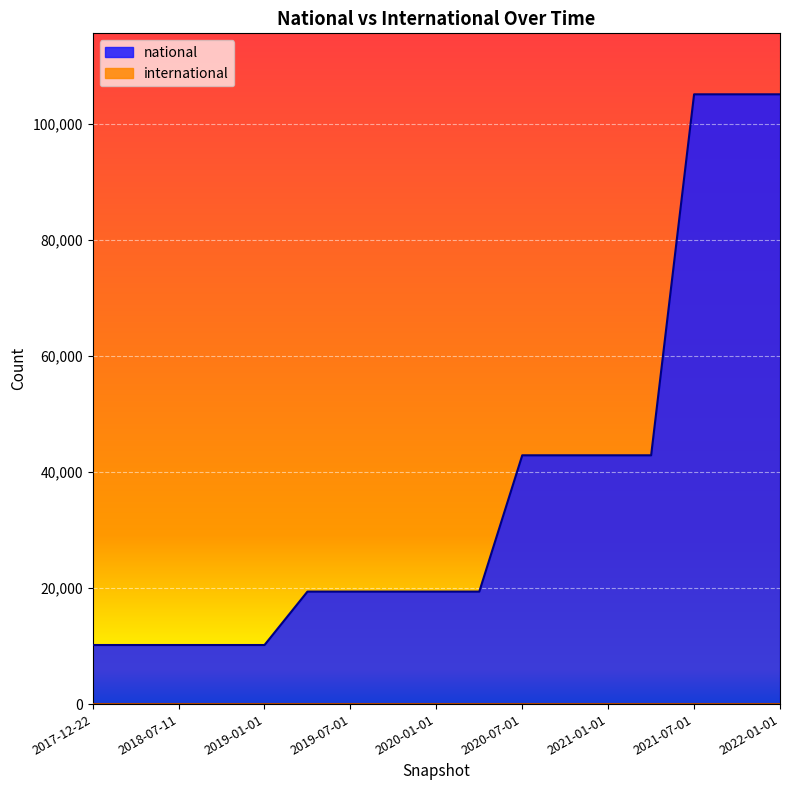

Approximately how many times larger is the value at 2018-09-28 compared to 2020-01-01?

0.5